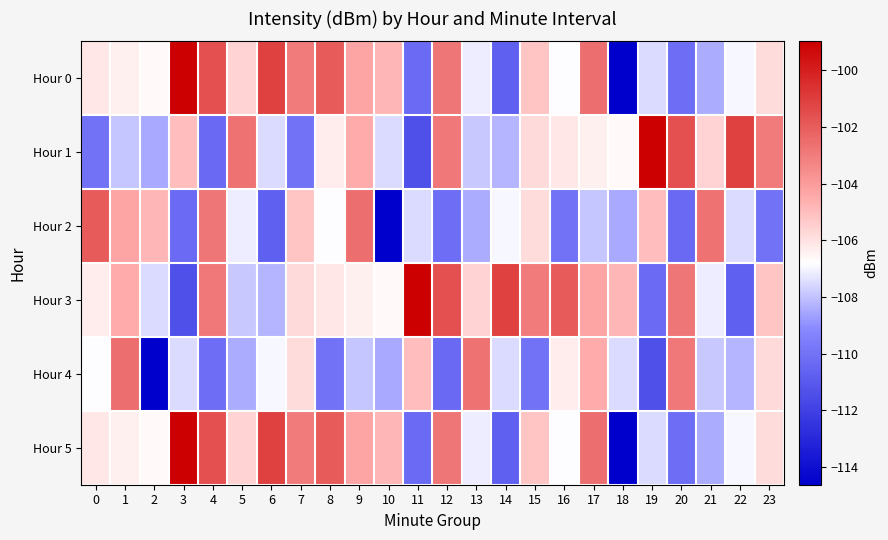

Rank the series at 3 from highest to lowest value.

Hour 0, Hour 5, Hour 1, Hour 4, Hour 2, Hour 3